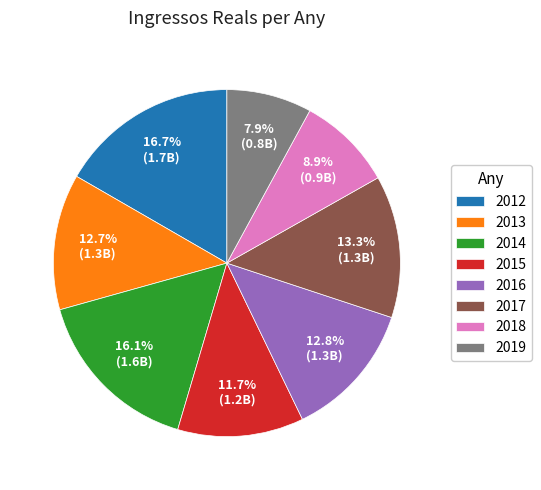

To the nearest percent, what is the combined percentage of 2013 and 2018?

22%